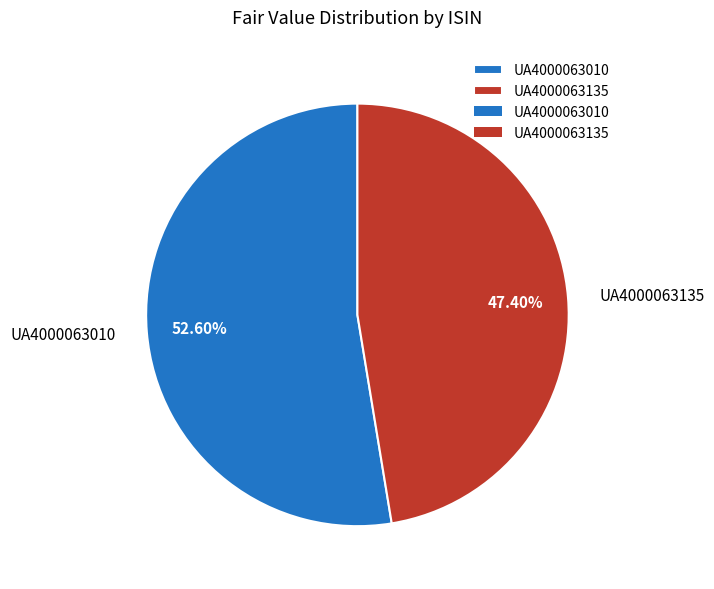

To the nearest percent, what is the combined percentage of UA4000063135 and UA4000063010?

100%